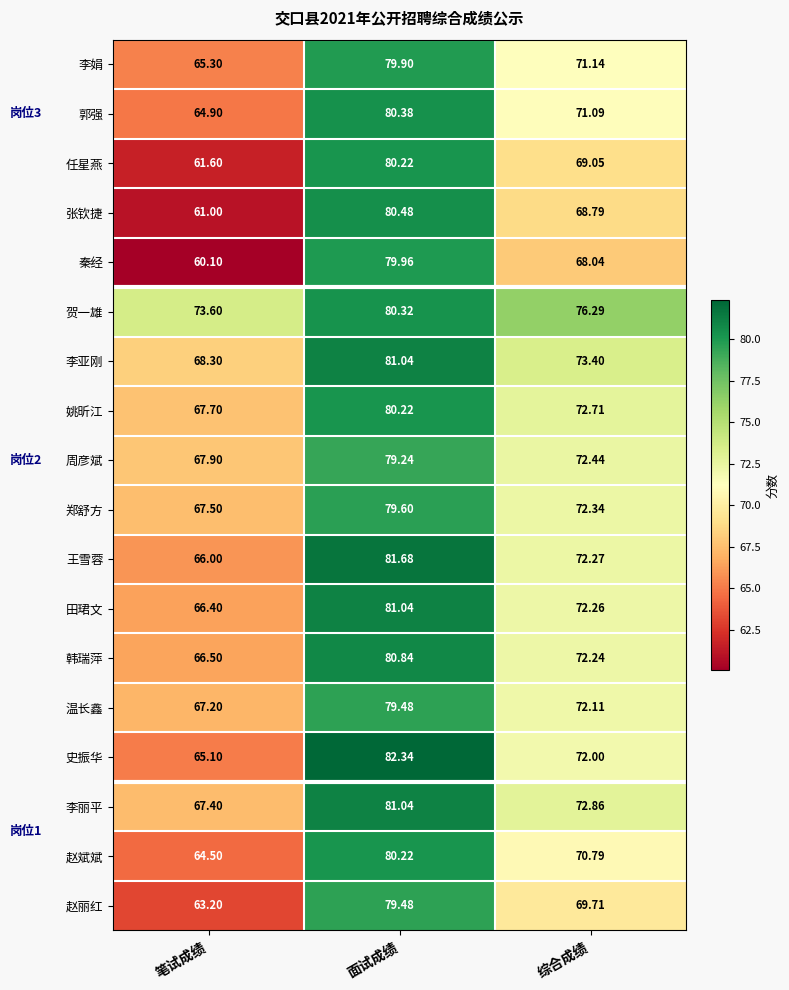

Which category has the highest value across all series?

面试成绩